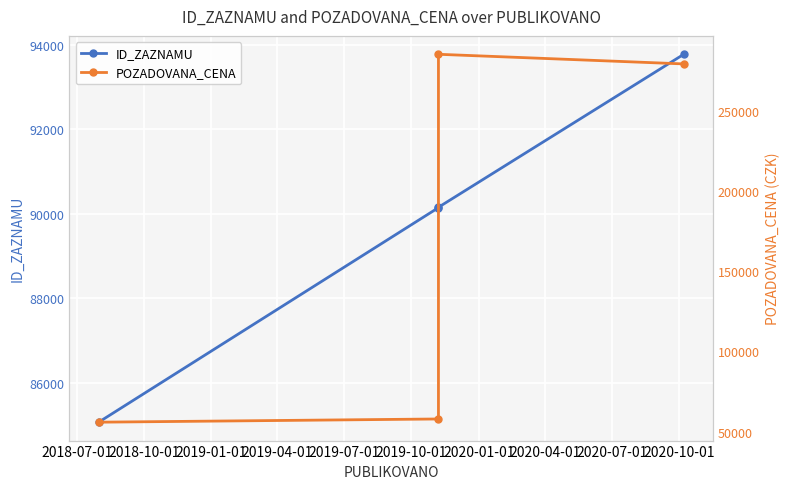

List the series in order of their peak value, highest first.

POZADOVANA_CENA, ID_ZAZNAMU